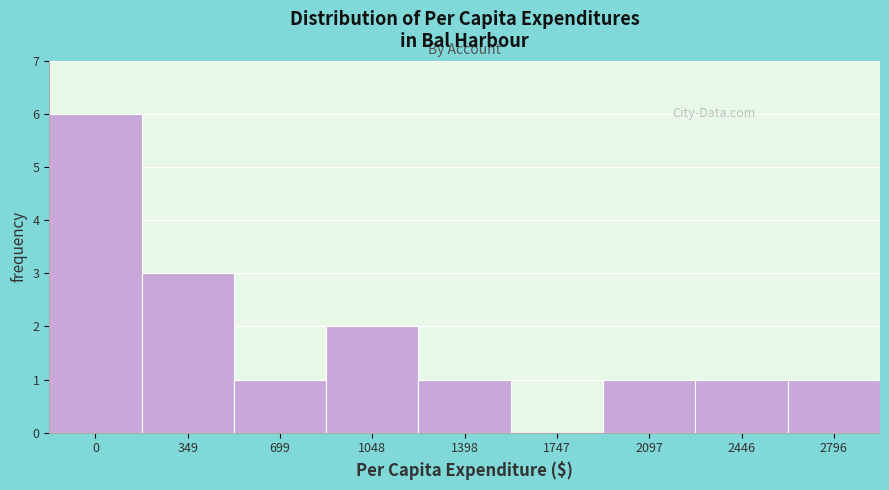

Reading left to right, what are all the values shown in this chart?

0=6	349=3	699=1	1048=2	1398=1	1747=0	2097=1	2446=1	2796=1